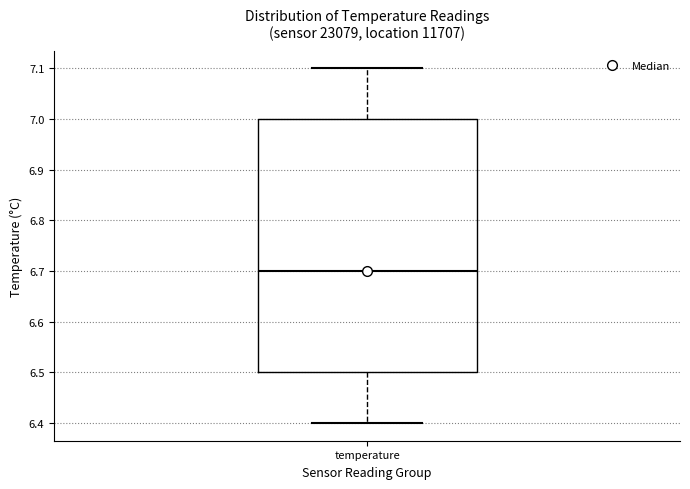

Where does the upper whisker of the box for temperature end on the y-axis? The values are not printed on the chart, so give them approximately, as read against the axis.

7.1